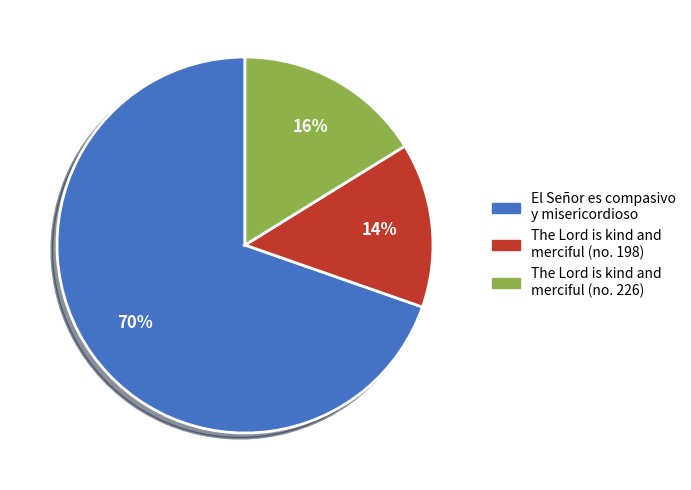

Count the number of slices in the pie.

3